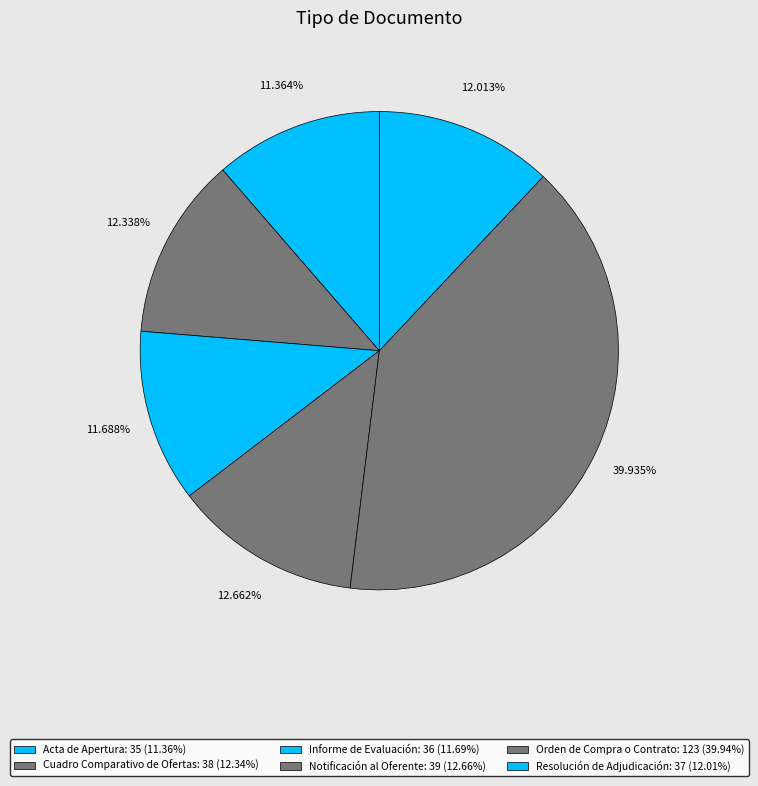

Approximately how many times larger is the value at Orden de Compra o Contrato compared to Acta de Apertura?

3.5